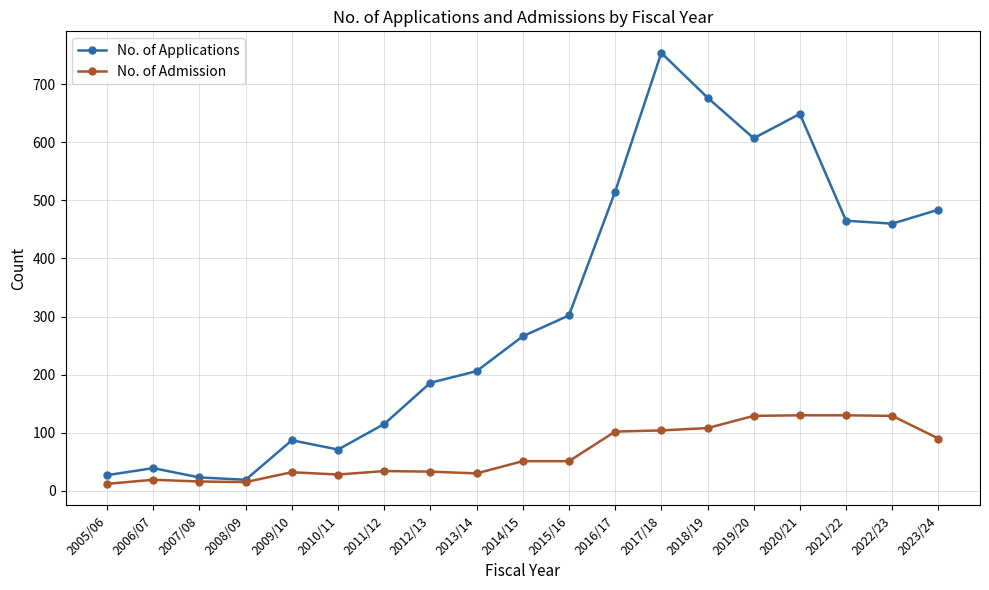

List the series in order of their overall mean, highest first.

No. of Applications, No. of Admission